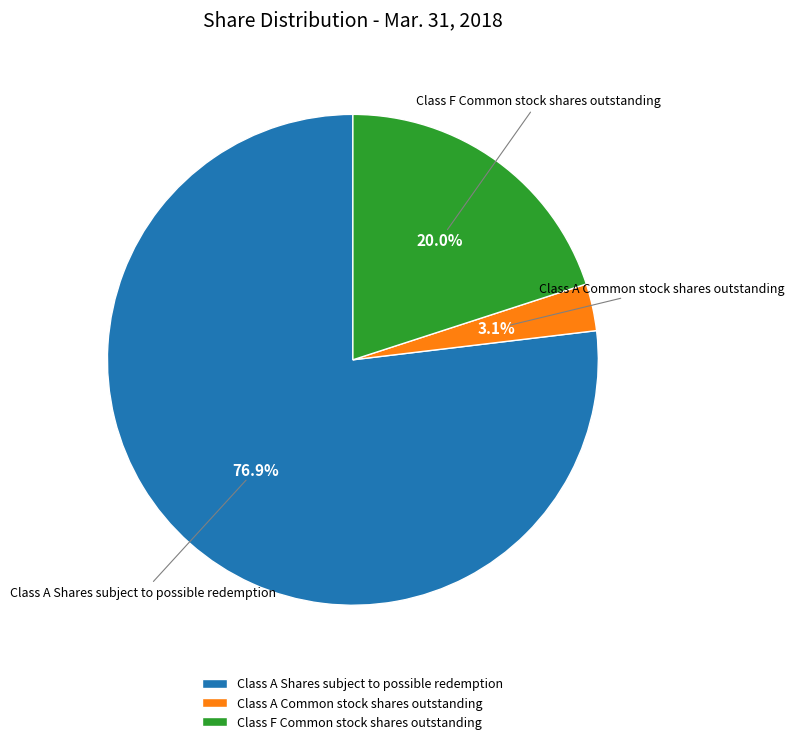

How many slices are in this pie chart?

3